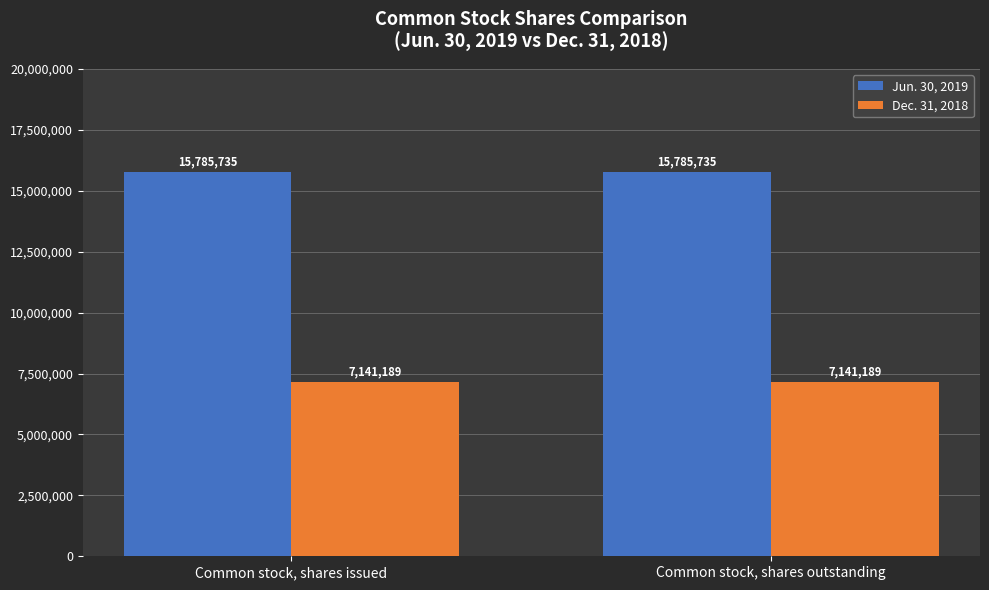

How many groups of bars are there?

2